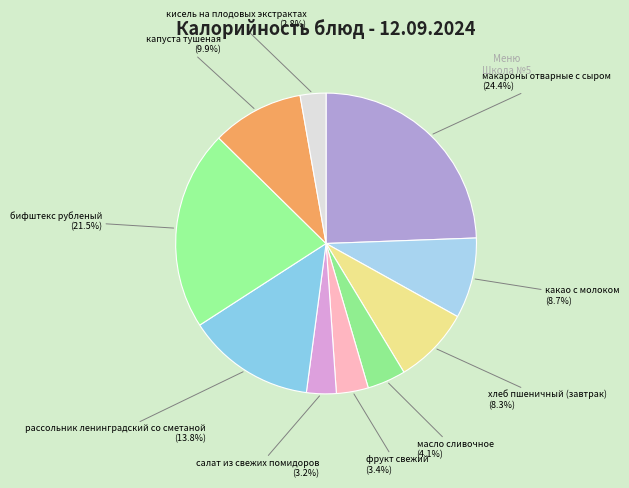

Rank the categories by value from highest to lowest.

макароны отварные с сыром, бифштекс рубленый, рассольник ленинградский со сметаной, капуста тушеная, какао с молоком, хлеб пшеничный (завтрак), масло сливочное, фрукт свежий, салат из свежих помидоров, кисель на плодовых экстрактах